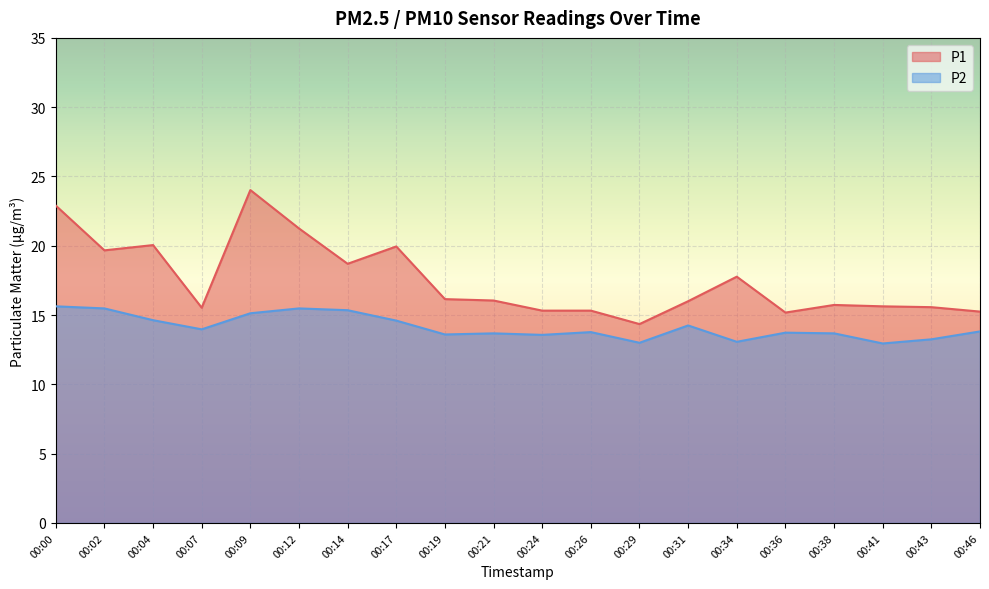

True or false: P2 has more than 2 interior local peaks.

True